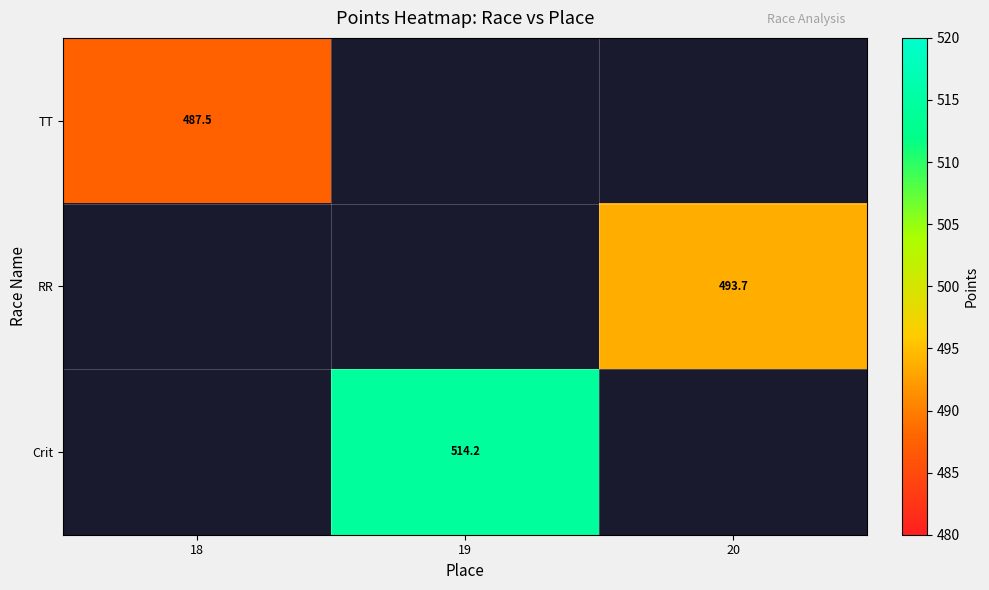

What is the maximum value shown in the chart?

514.2